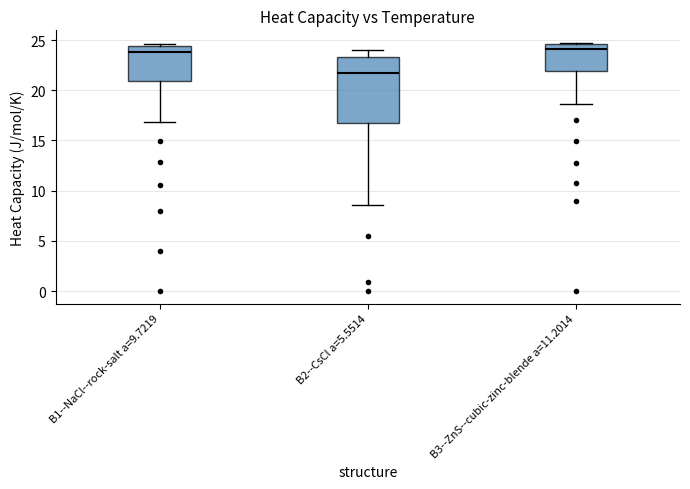

Reading left to right, transcribe this box plot: for each box, give where its median line is, the range the box spans, and where its two whiskers end, as read against the y-axis. The values are not printed on the chart, so give them approximately, as read against the axis.

B1--NaCl--rock-salt a=9.7219: median 24.0, box 21.0 to 24.5, whiskers 17.0 to 24.5 (just above the box's upper edge)
B2--CsCl a=5.5514: median 21.5, box 17.0 to 23.5, whiskers 8.5 to 24.0
B3--ZnS--cubic-zinc-blende a=11.2014: median 24.0, box 22.0 to 24.5, whiskers 18.5 to 24.5 (just above the box's upper edge)